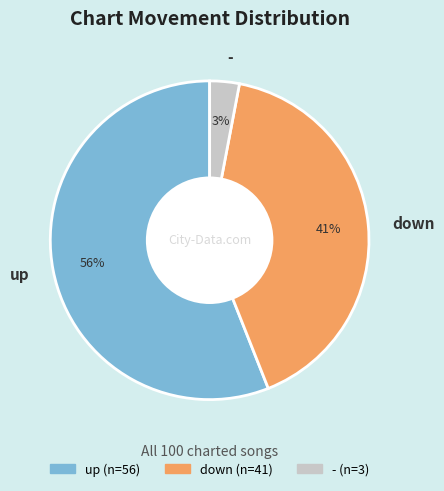

Is there any slice that represents more than half of the pie?

Yes